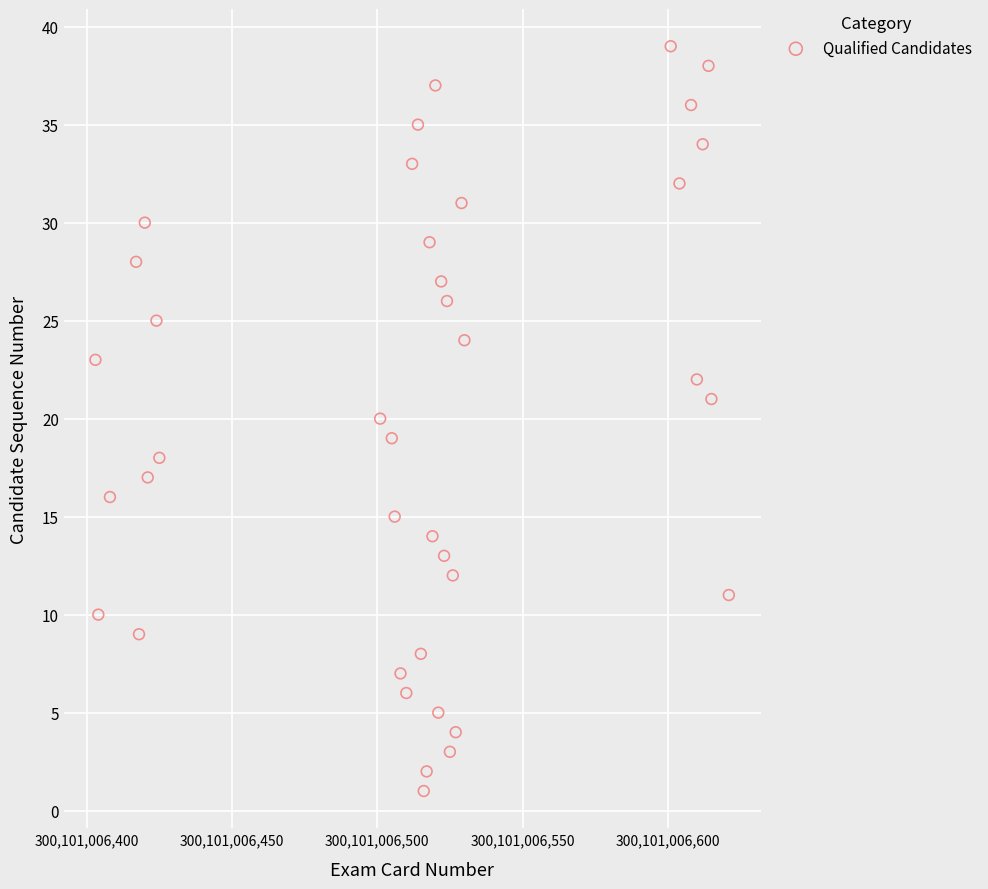

What is the range of Y values (max minus min)?

38